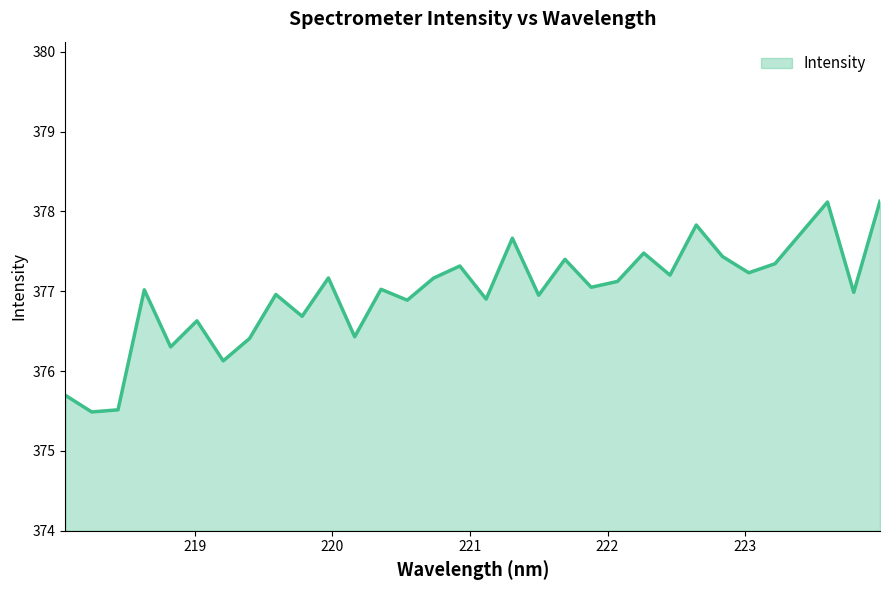

What is the average value?

377.0